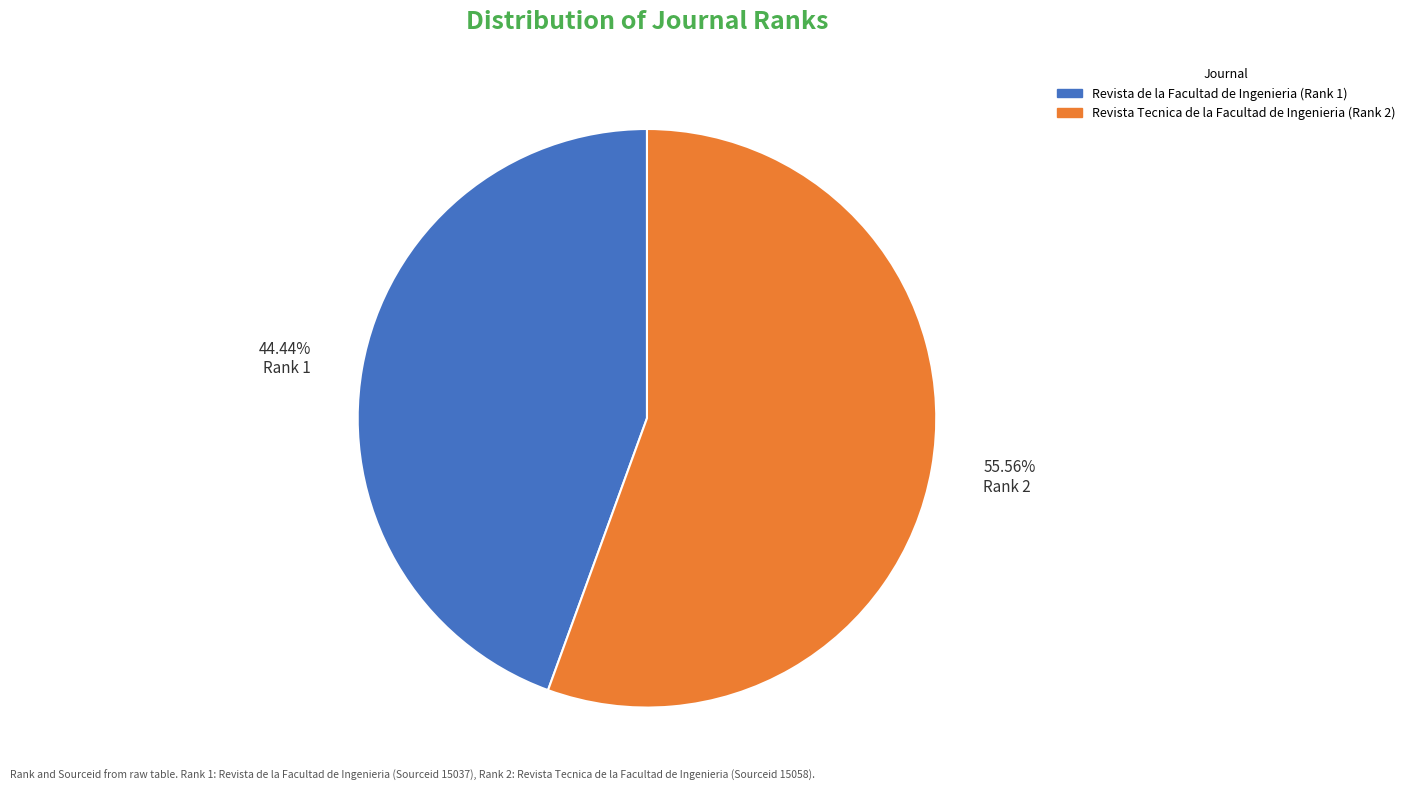

Count the number of slices in the pie.

2